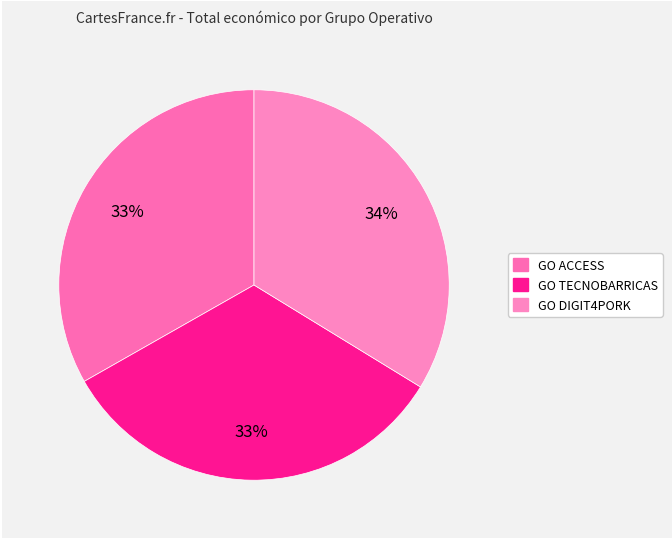

Which has a higher value, GO DIGIT4PORK or GO TECNOBARRICAS?

GO DIGIT4PORK